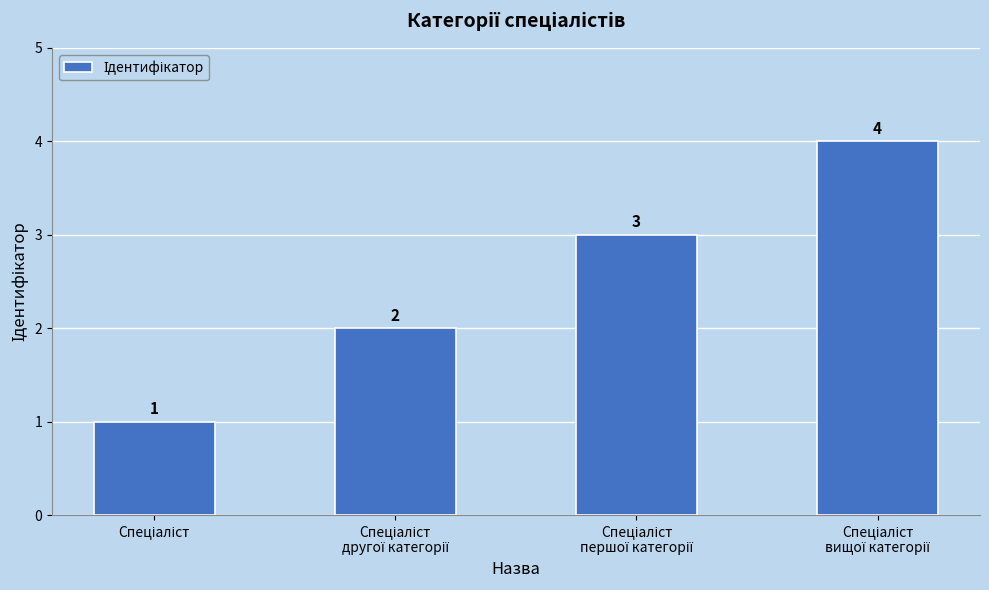

What is the difference between the maximum and minimum values?

3